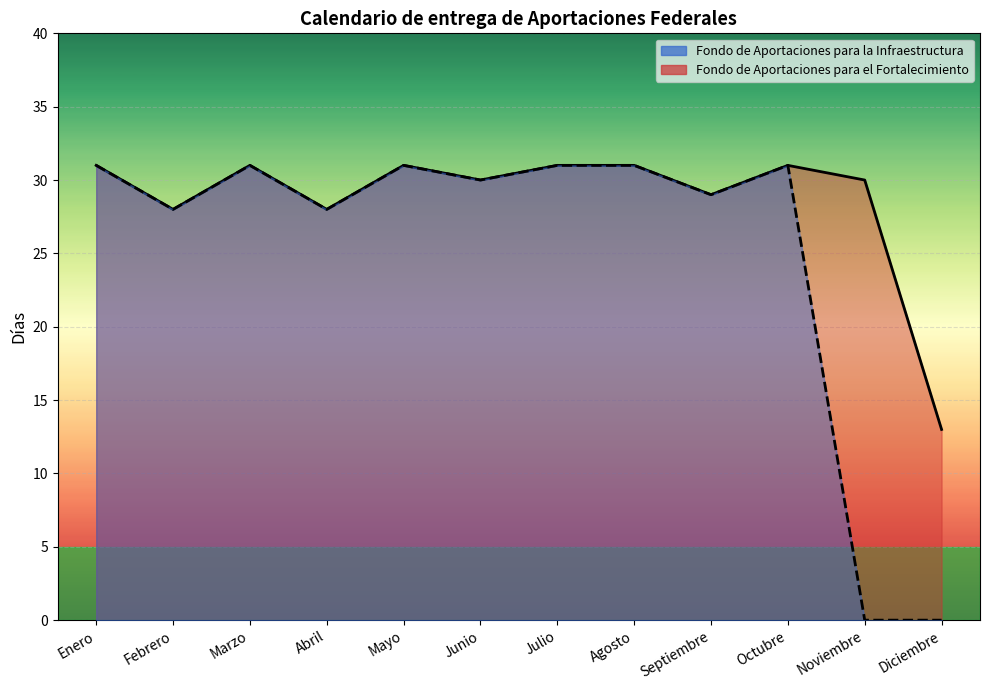

In Fondo de Aportaciones para la Infraestructura, how many points are higher than both neighbors (excluding endpoints)?

3